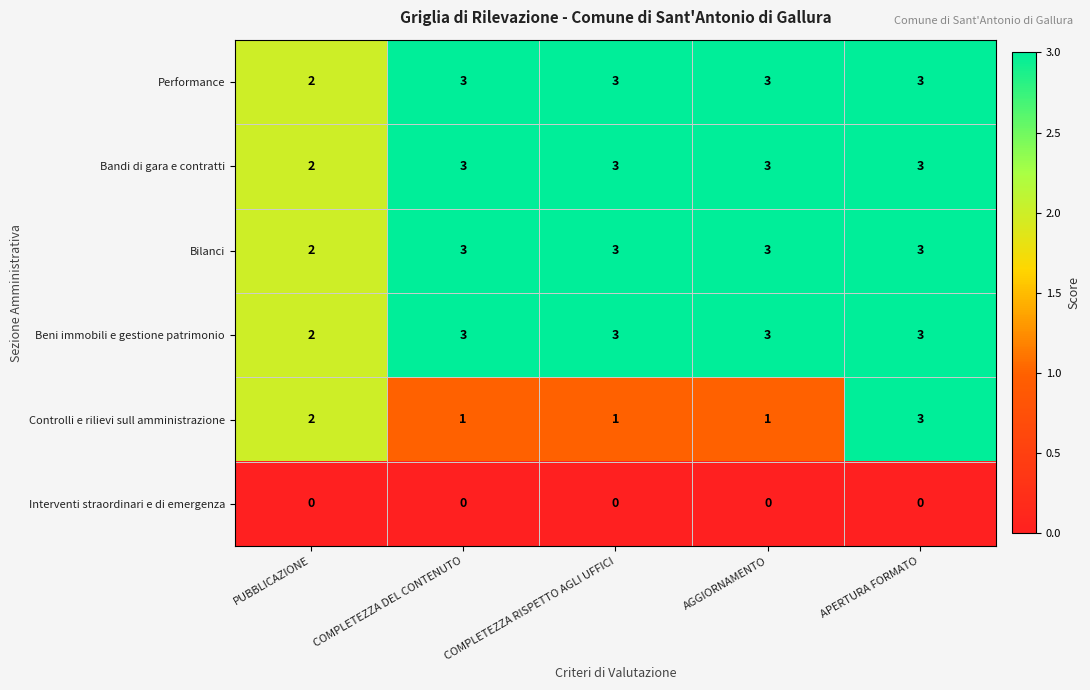

How many Beni immobili e gestione patrimonio values are between 3 and 4?

4